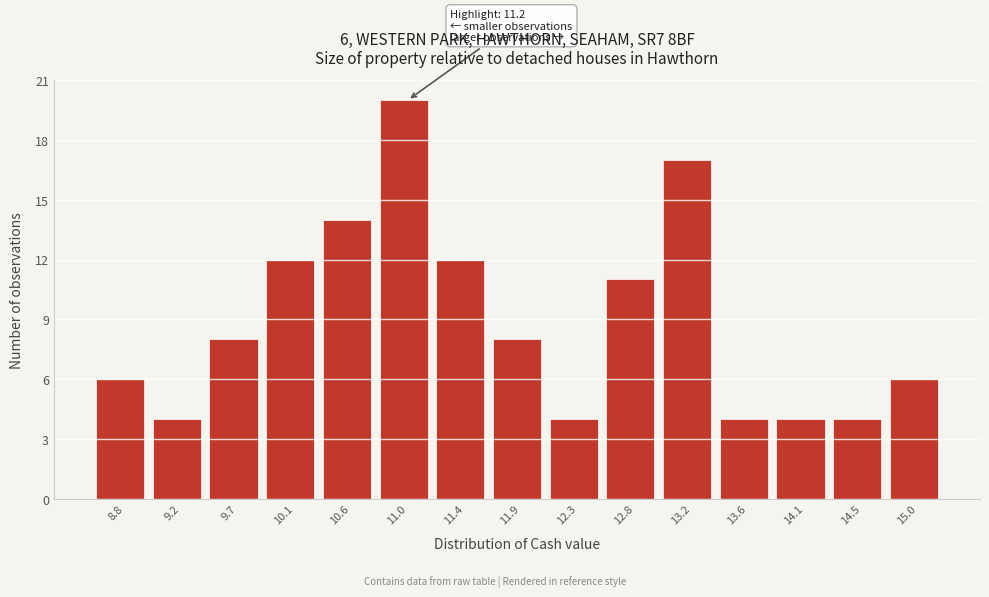

Reading left to right, transcribe all the data shown in this chart.

6	4	8	12	14	20	12	8	4	11	17	4	4	4	6